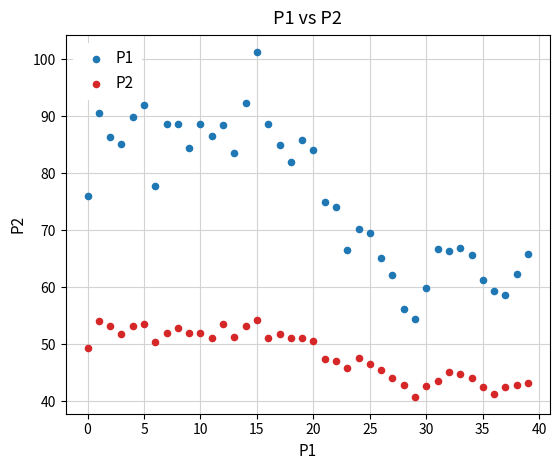

Which series has the widest spread of Y values?

P1